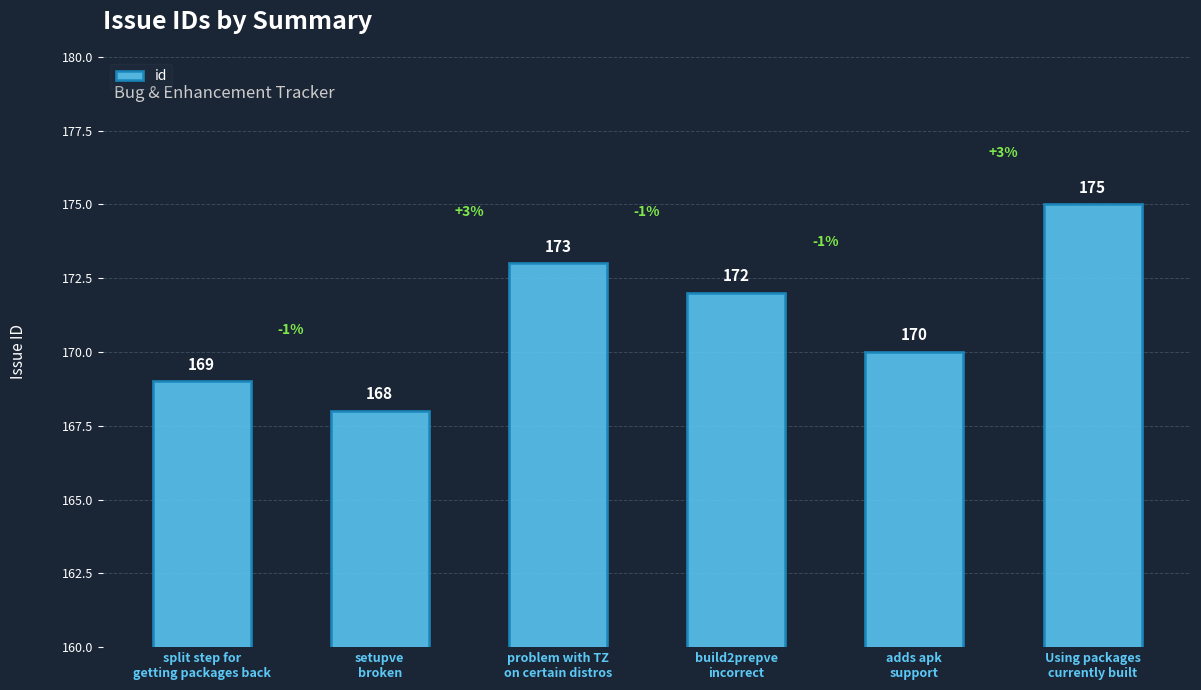

Are the bars horizontal?

No